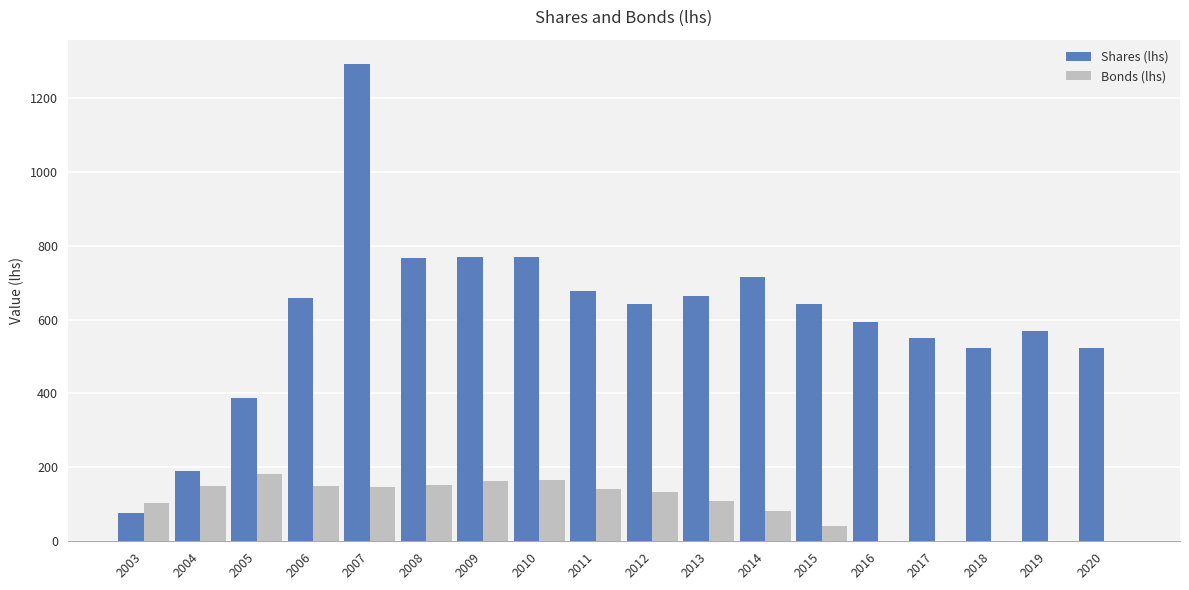

What are all the series names shown in the legend?

Shares (lhs), Bonds (lhs)